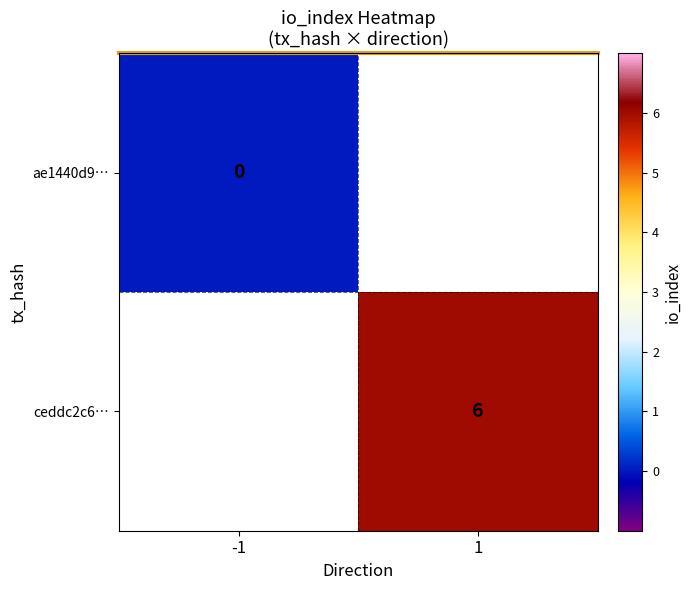

The ceddc2c6… series shows 3.6 at 1. True or false?

False